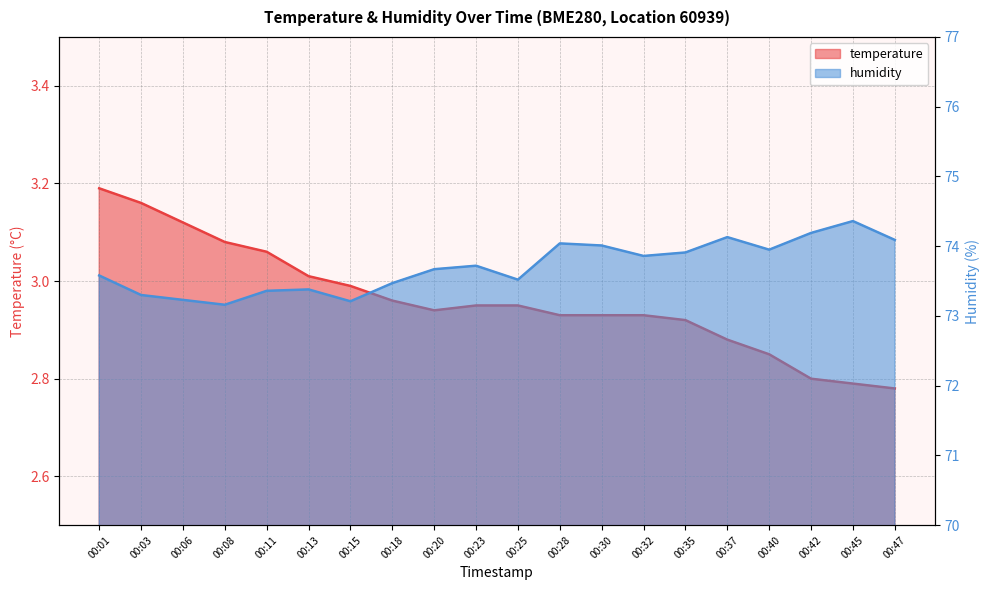

Reading right to left, extract all data points from this chart.

temperature: 00:47=2.8	00:45=2.8	00:42=2.8	00:40=2.9	00:37=2.9	00:35=2.9	00:32=2.9	00:30=2.9	00:28=2.9	00:25=3.0	00:23=3.0	00:20=2.9	00:18=3.0	00:15=3.0	00:13=3.0	00:11=3.1	00:08=3.1	00:06=3.1	00:03=3.2	00:01=3.2
humidity: 00:47=74.1	00:45=74.4	00:42=74.2	00:40=74.0	00:37=74.1	00:35=73.9	00:32=73.9	00:30=74.0	00:28=74.0	00:25=73.5	00:23=73.7	00:20=73.7	00:18=73.5	00:15=73.2	00:13=73.4	00:11=73.4	00:08=73.2	00:06=73.2	00:03=73.3	00:01=73.6